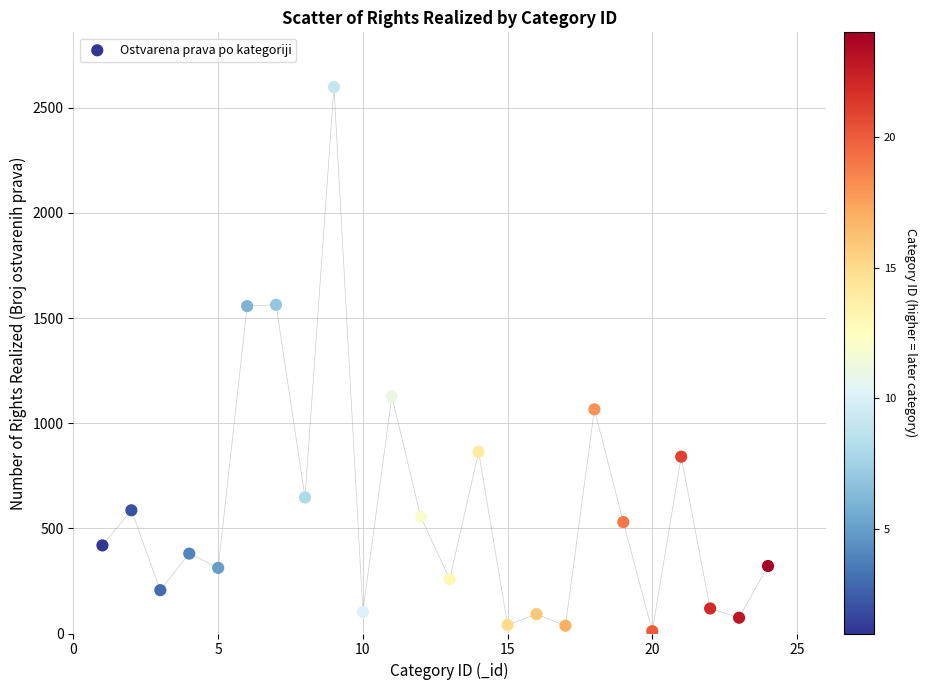

What Y value in the scatter plot is closest to 1305?

1128